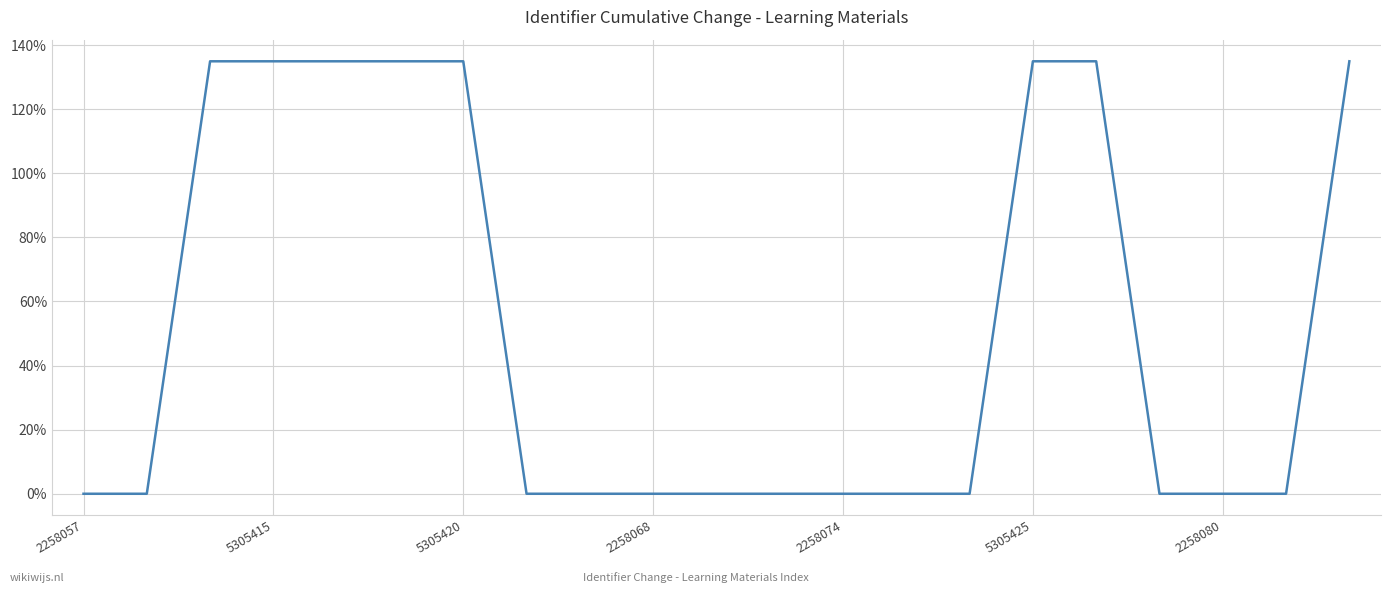

What is the maximum value shown in the chart?

135.0